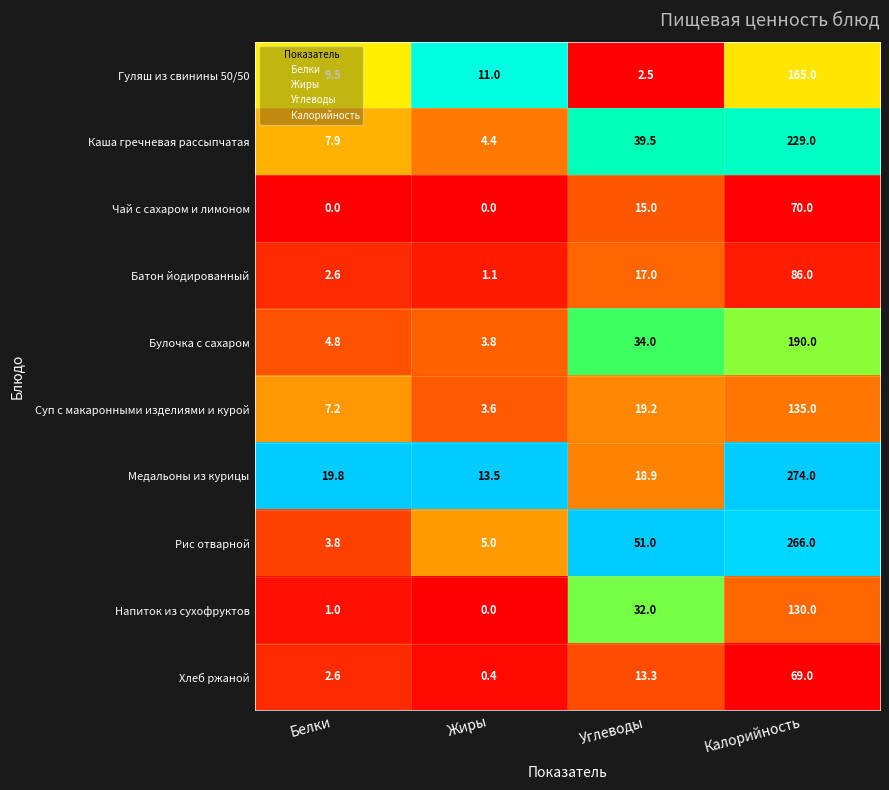

What is the difference between the second highest and minimum values in the Батон йодированный series?

15.9